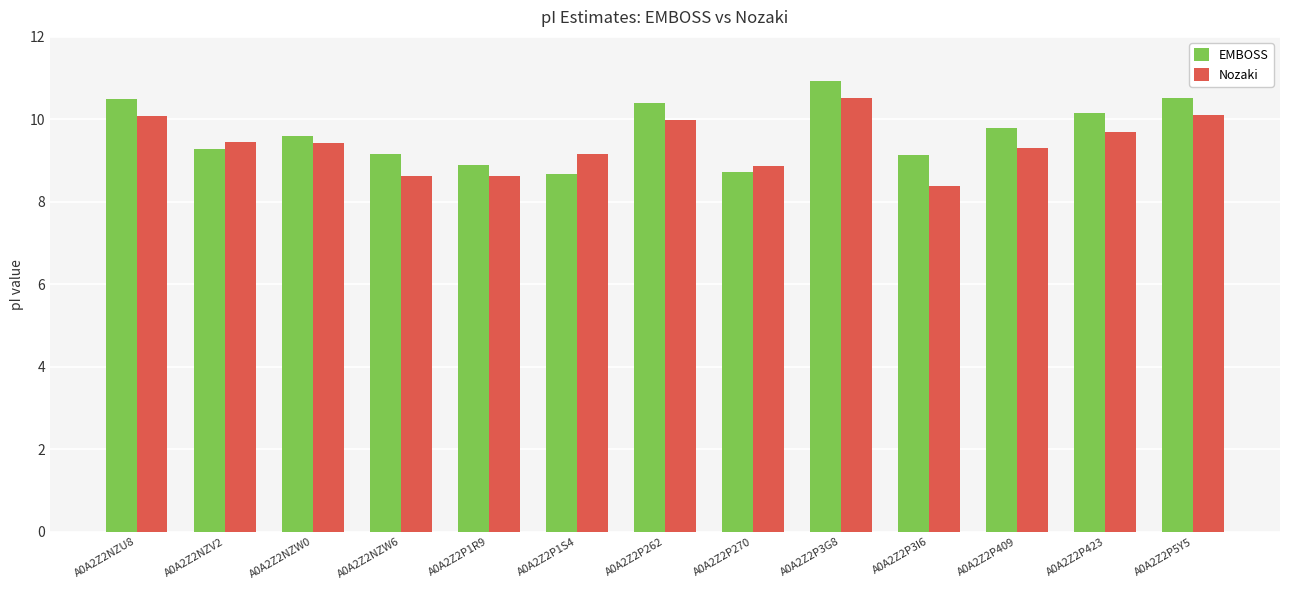

The Nozaki series shows 4.9 at A0A2Z2P1R9. True or false?

False